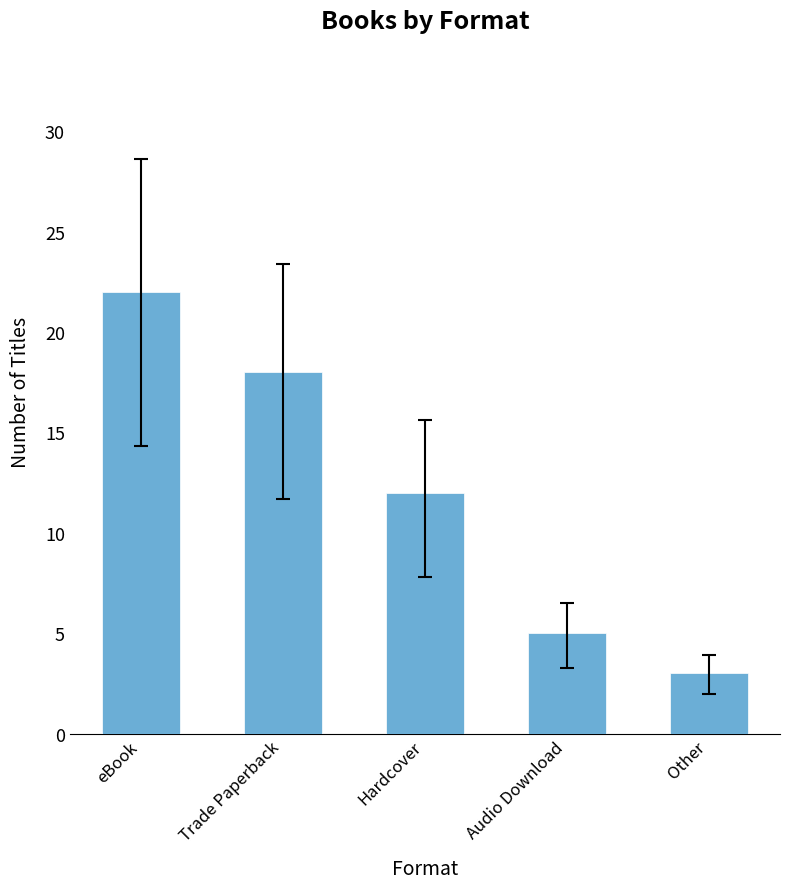

Between Hardcover and Trade Paperback, which is larger?

Trade Paperback